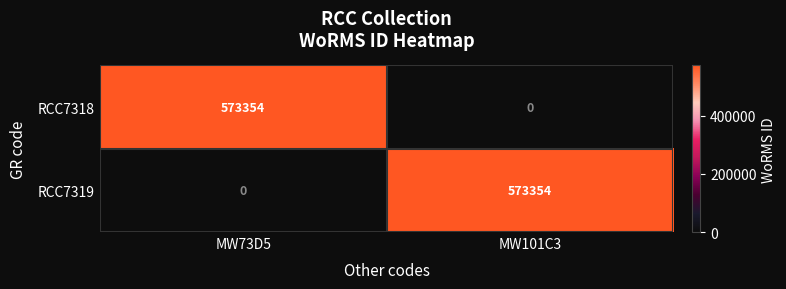

What is the difference between the maximum and minimum values in the RCC7319 series?

573354